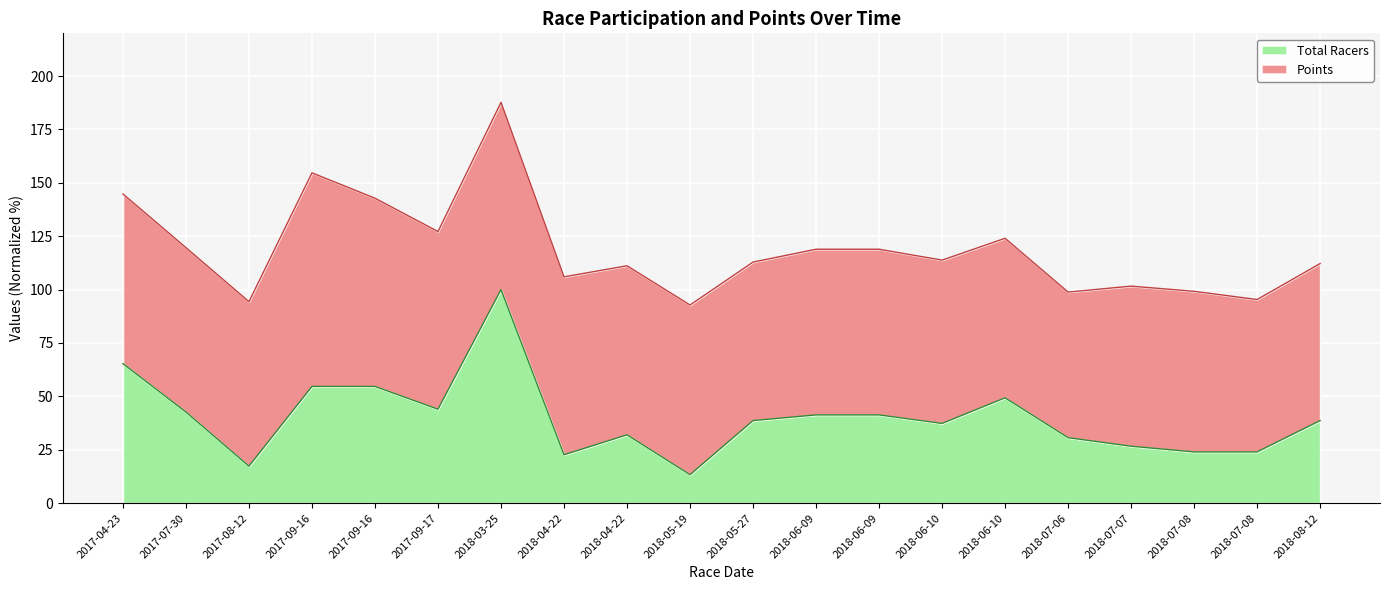

How many categories are shown in the chart?

20